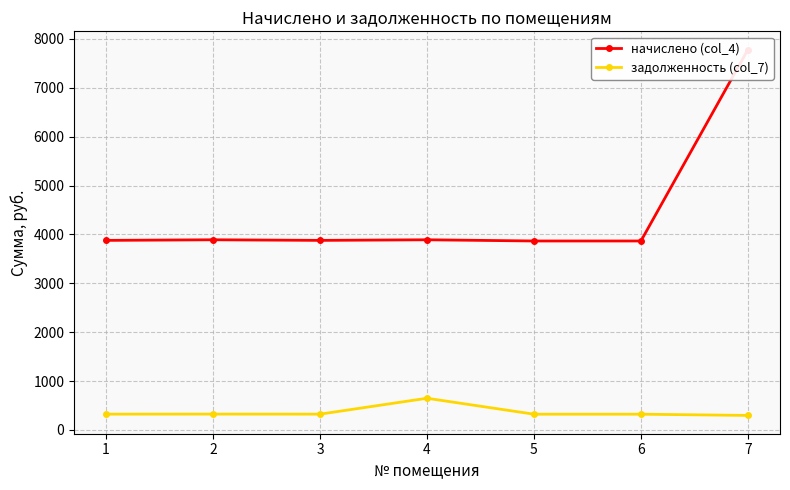

List the series in order of their peak value, lowest first.

задолженность (col_7), начислено (col_4)